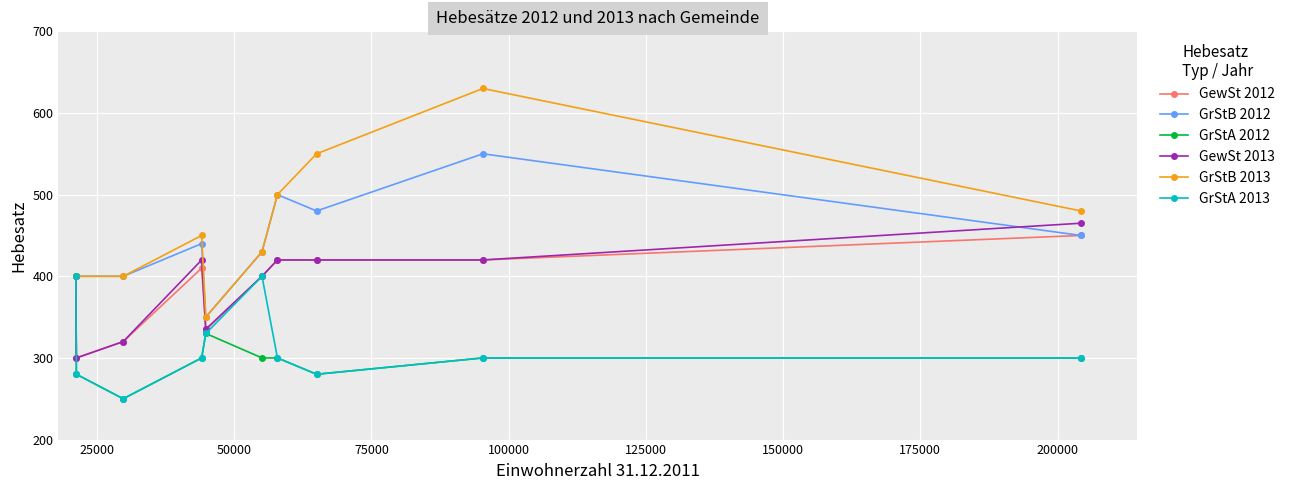

Which series has the largest range (max minus min)?

GrStB 2013